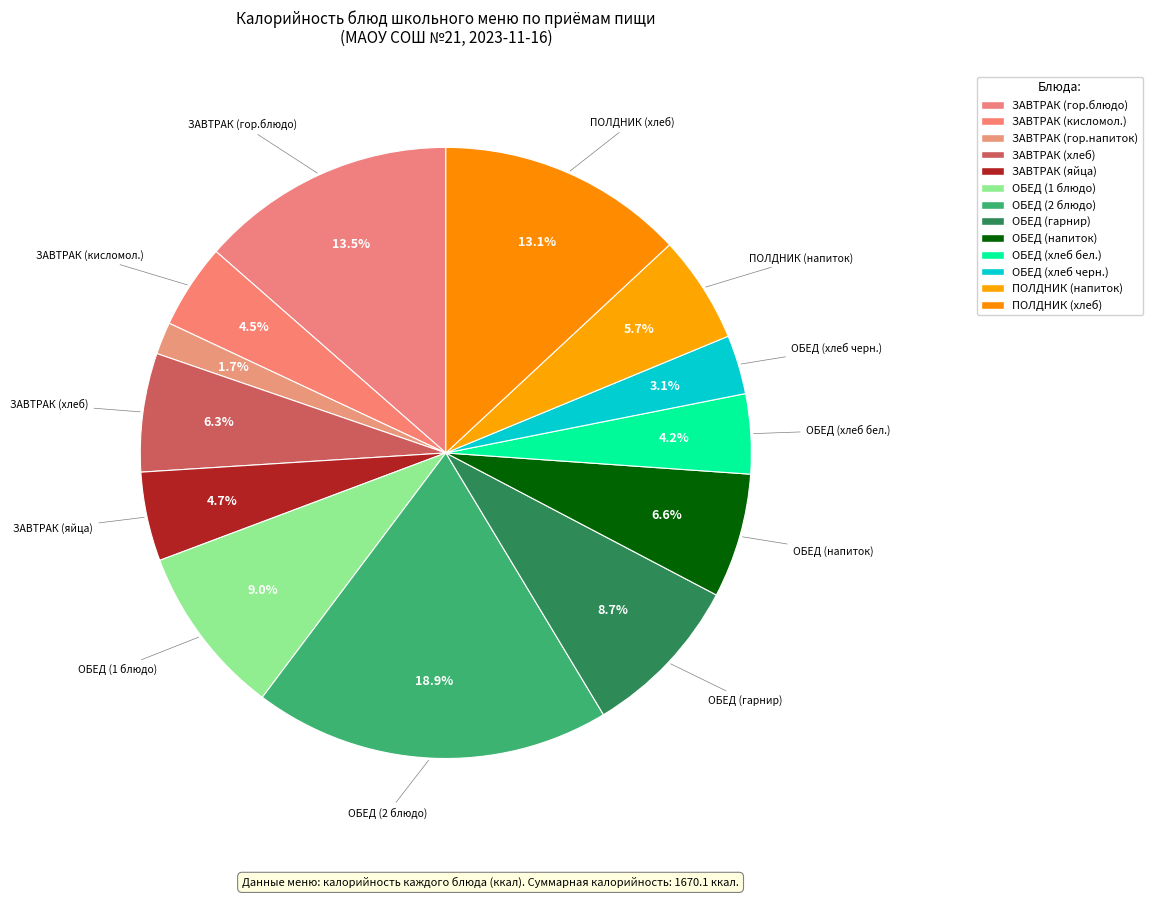

How many segments does this pie chart have?

13